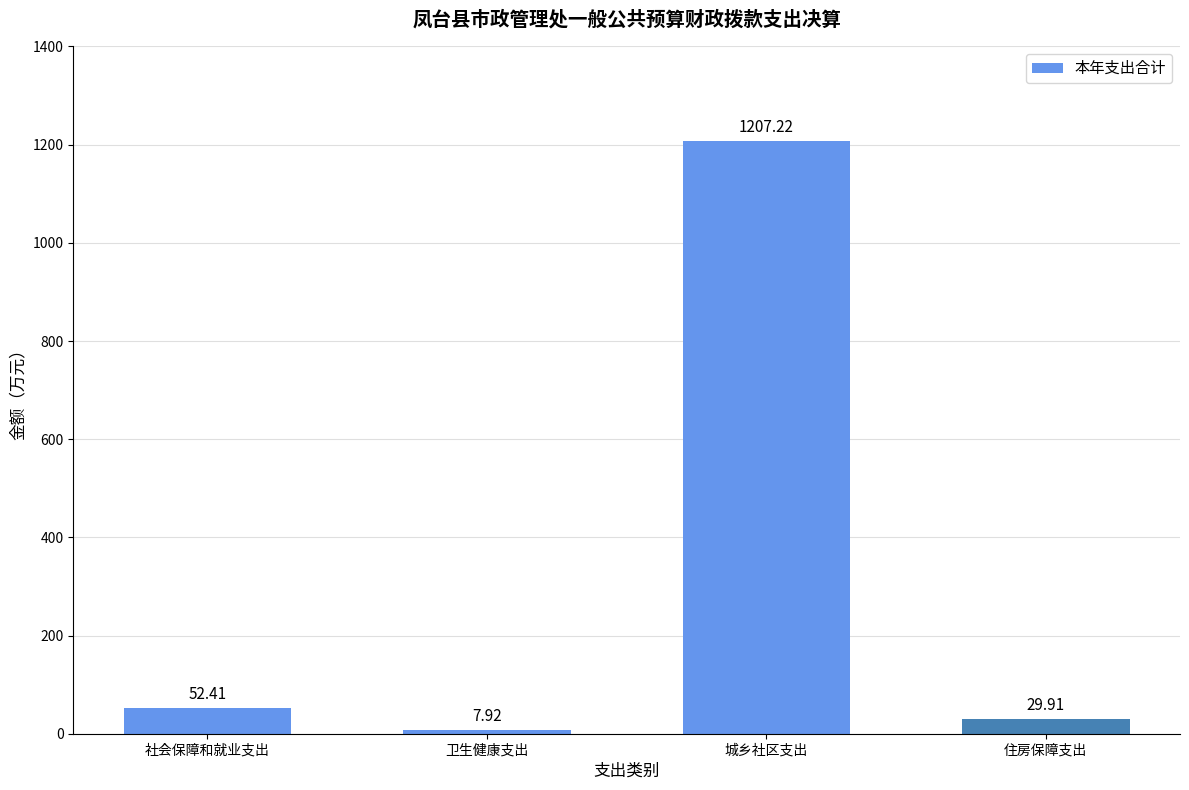

Count the number of categories in the chart.

4